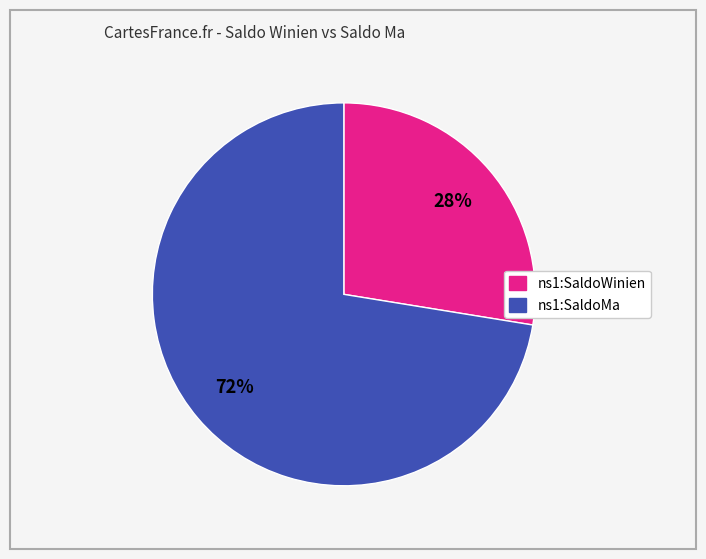

To the nearest percent, what is the average slice percentage?

50%